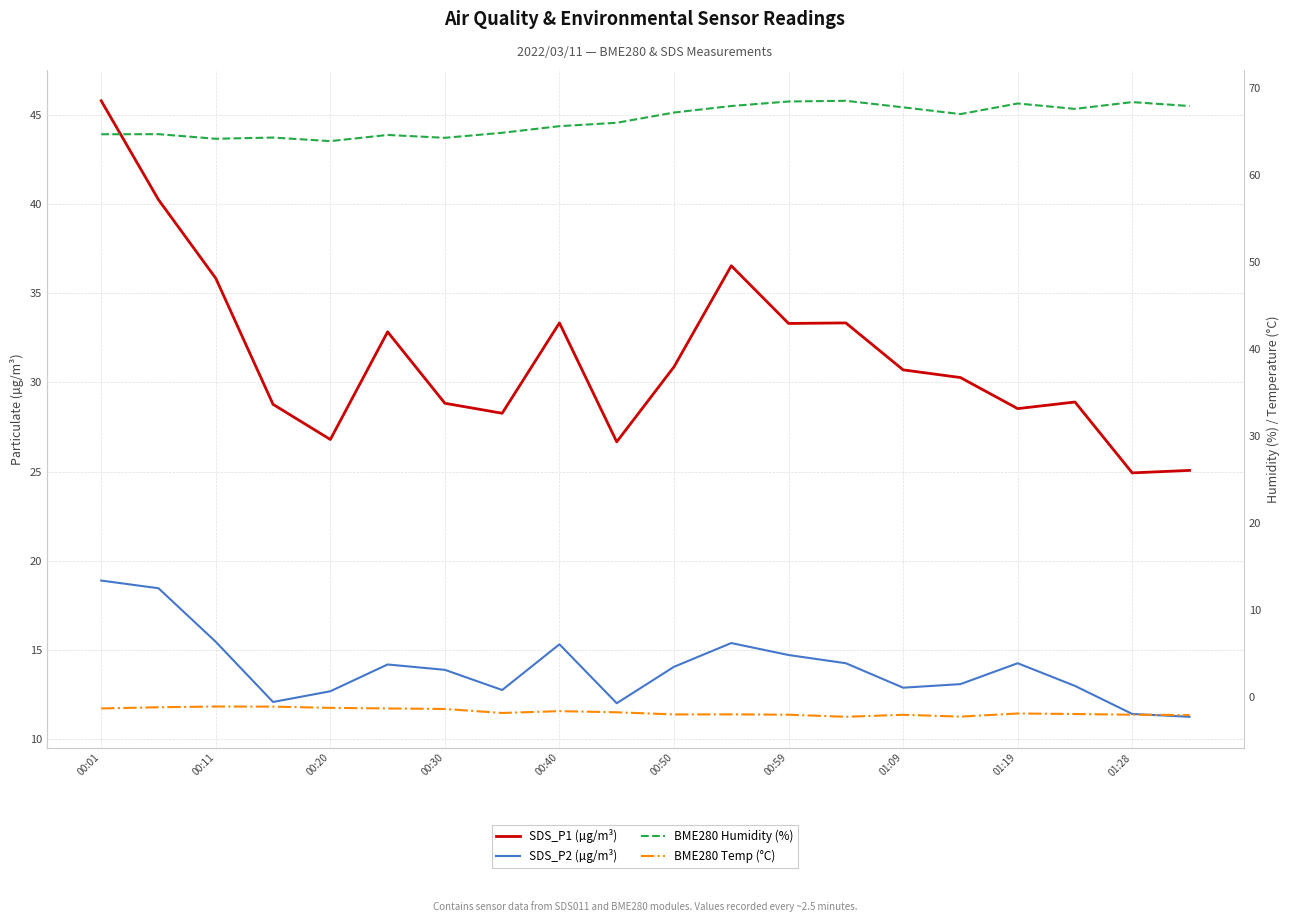

Rank the series by their average value, from highest to lowest.

BME280 Humidity (%), SDS_P1 (µg/m³), SDS_P2 (µg/m³), BME280 Temp (°C)